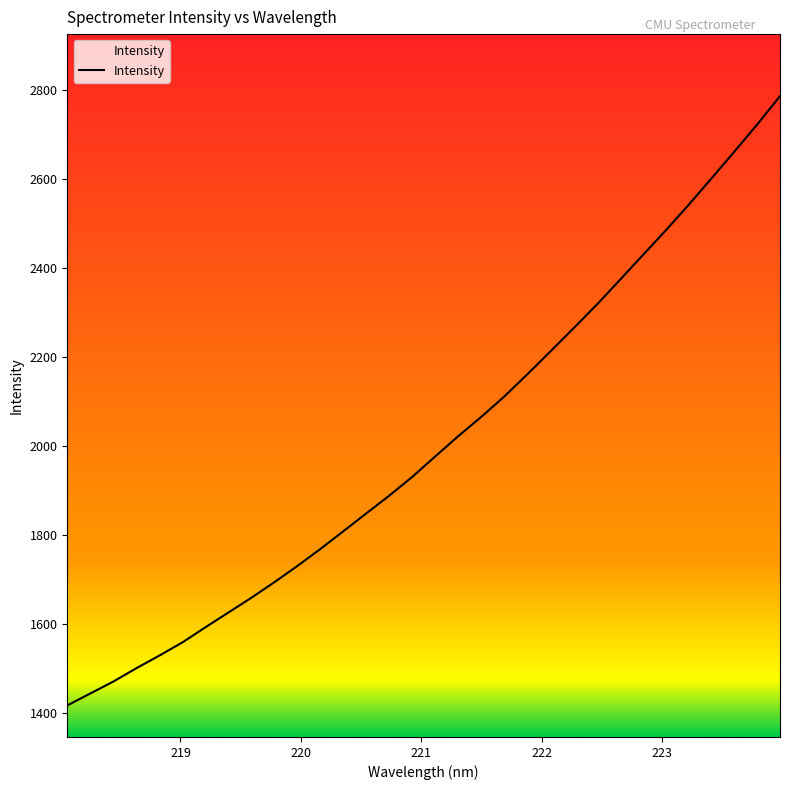

Does the chart display data point markers on the line(s)?

No